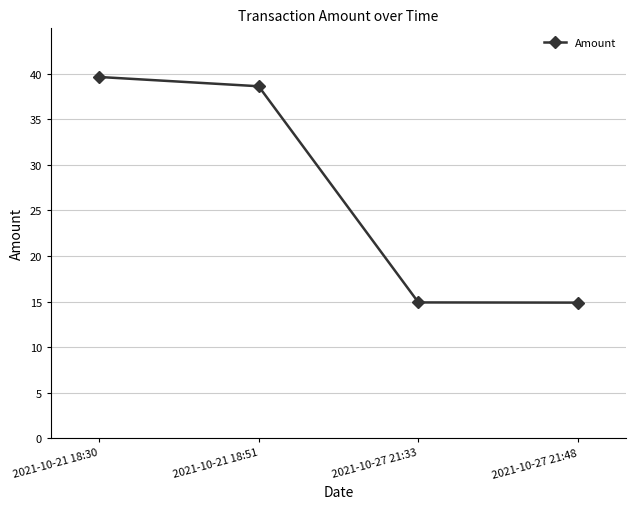

What is the ratio of the value at 2021-10-27 21:33 to the value at 2021-10-21 18:30?

0.4